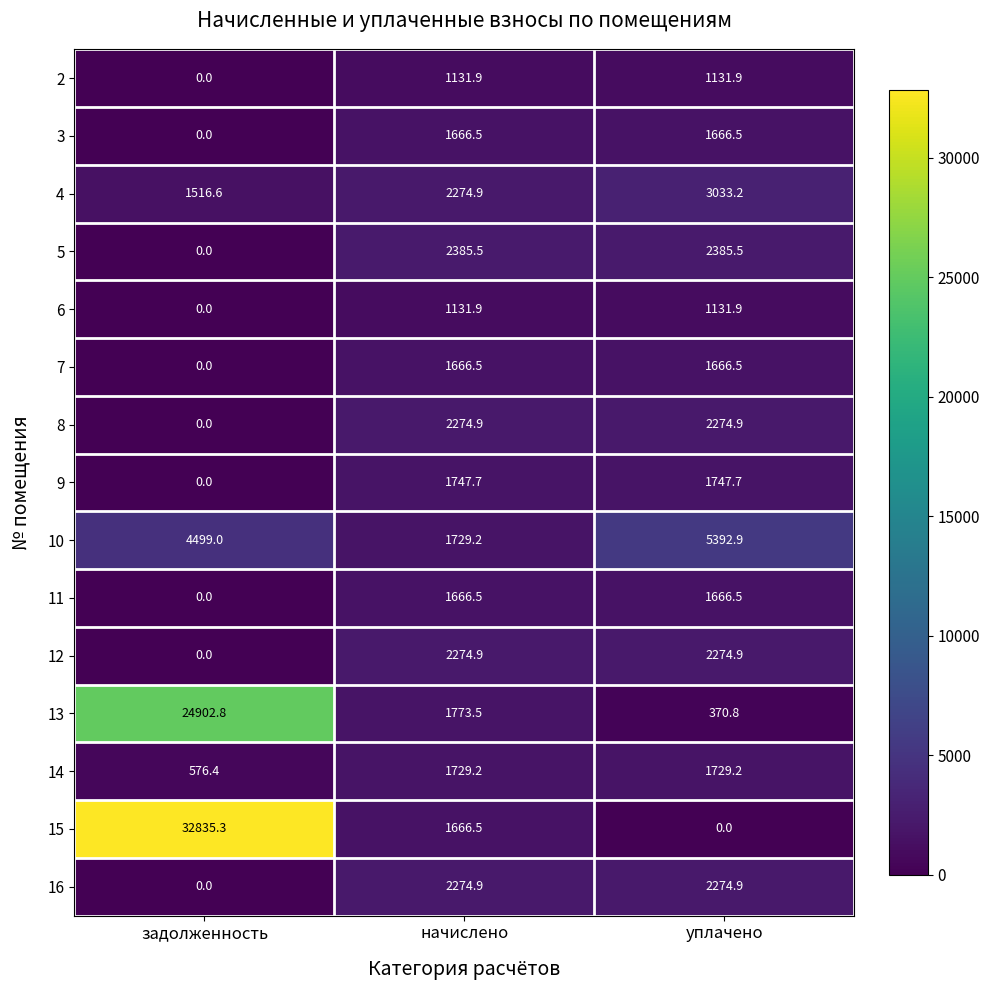

Rank the categories by 13 value from highest to lowest.

задолженность, начислено, уплачено